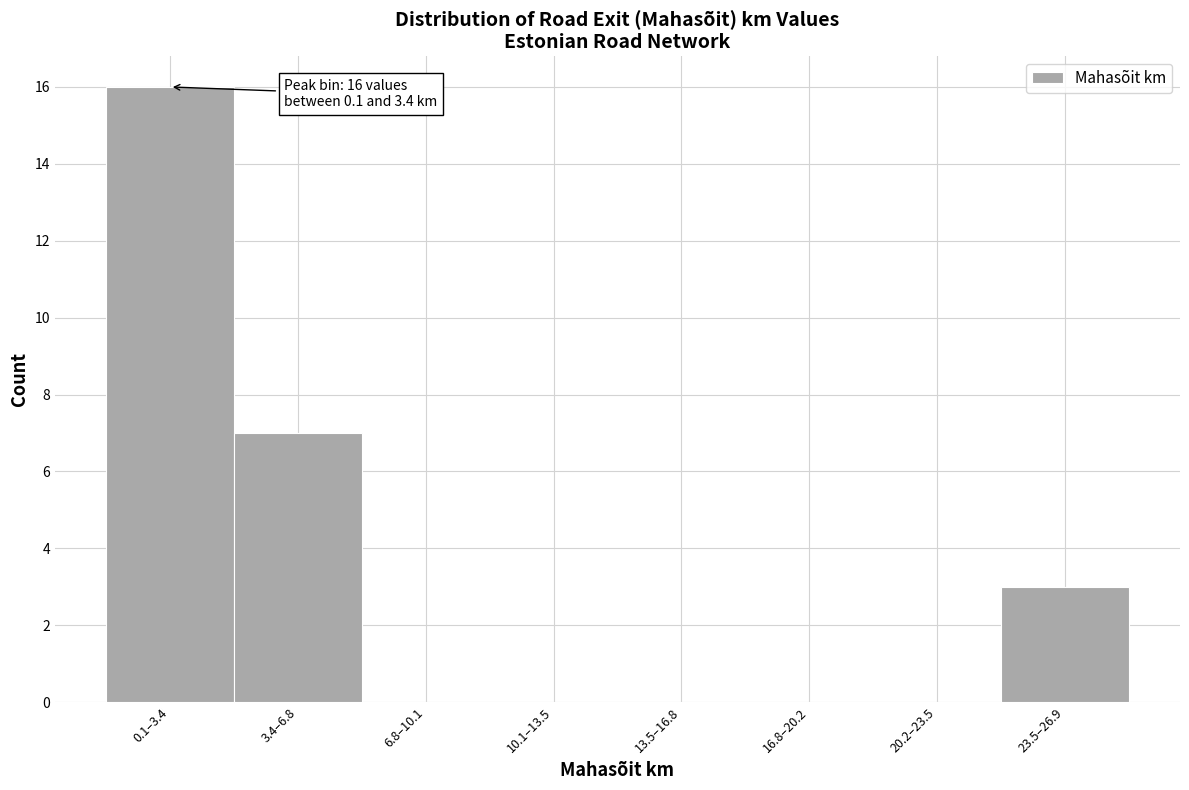

Reading right to left, list all the values displayed in this chart.

23.5–26.9=3	20.2–23.5=0	16.8–20.2=0	13.5–16.8=0	10.1–13.5=0	6.8–10.1=0	3.4–6.8=7	0.1–3.4=16